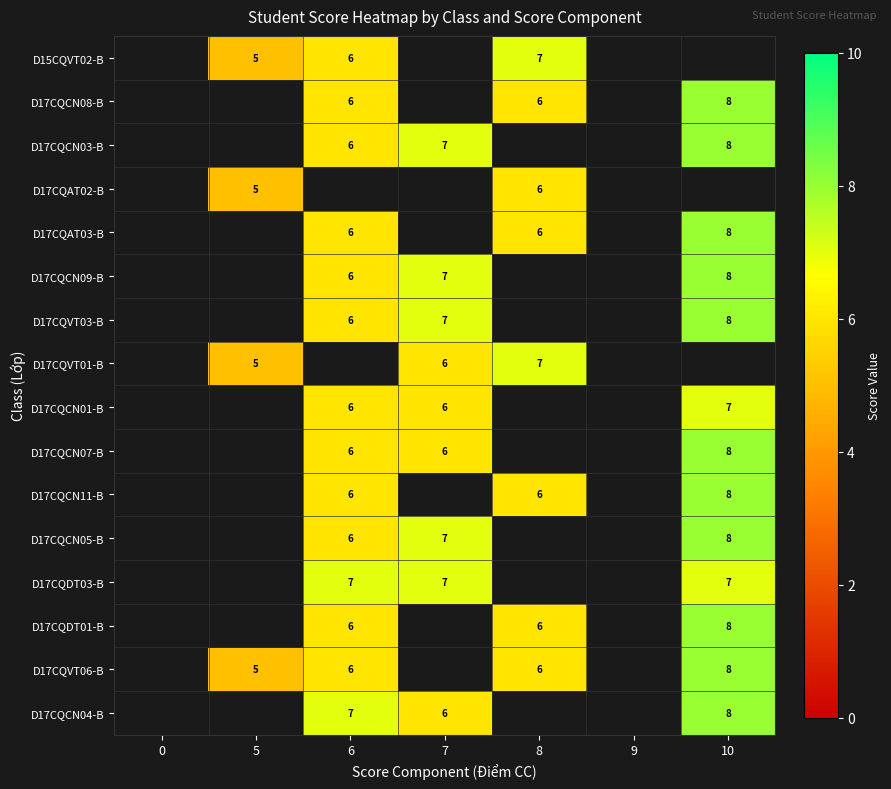

True or false: D17CQCN03-B has a value of 7 at 7.

True